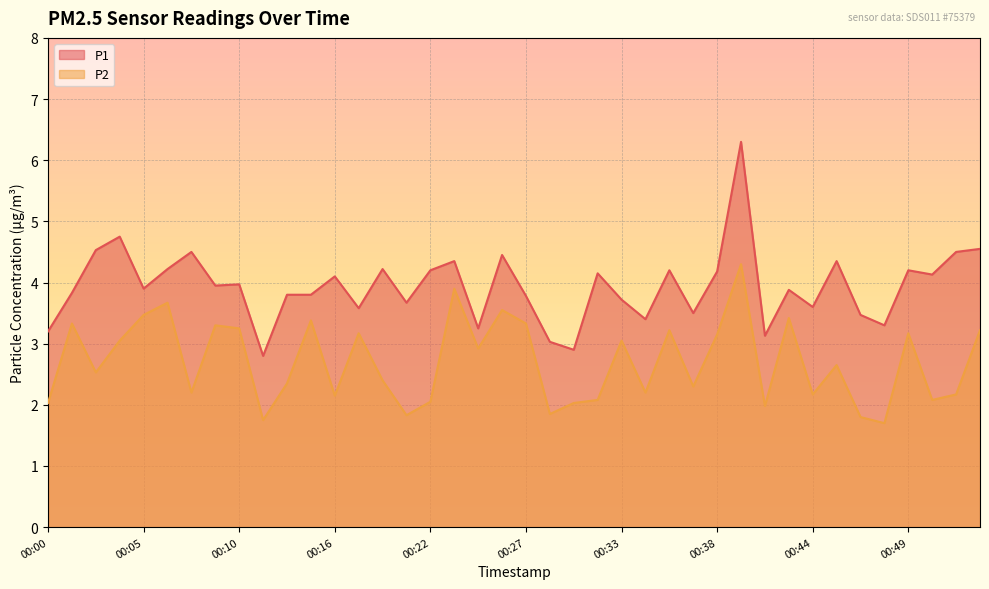

What is the minimum value for P1?

2.8